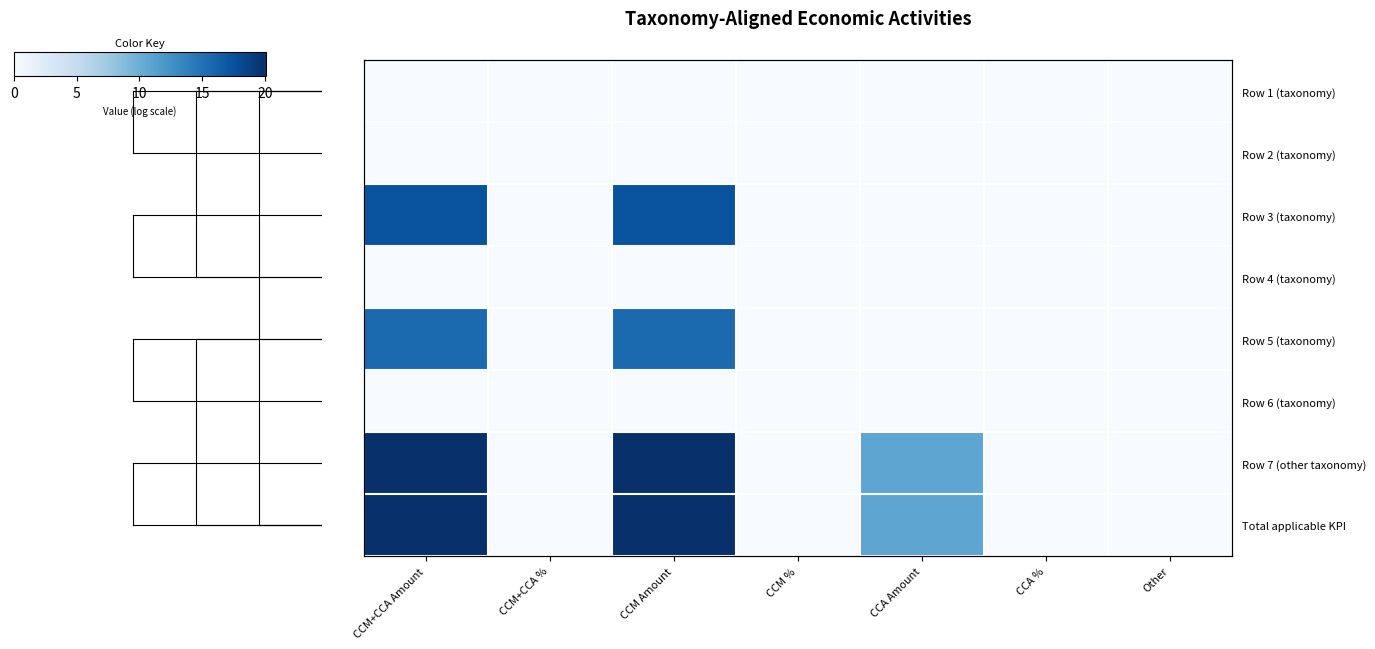

Is the value of Row 2 (taxonomy) at CCM Amount greater than the value of Row 6 (taxonomy) at CCM+CCA Amount?

No